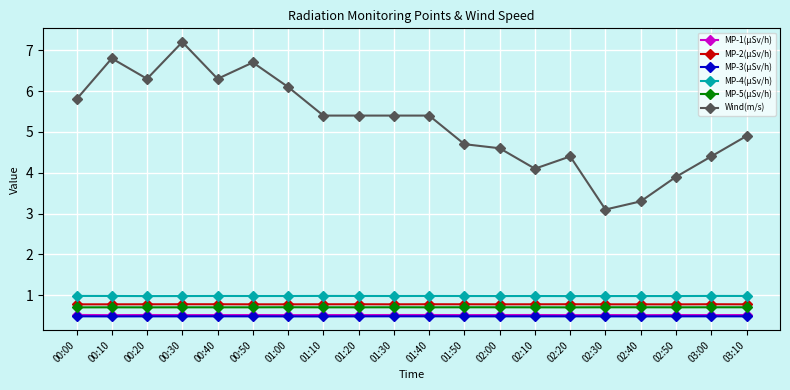

Does the chart have visible grid lines?

Yes